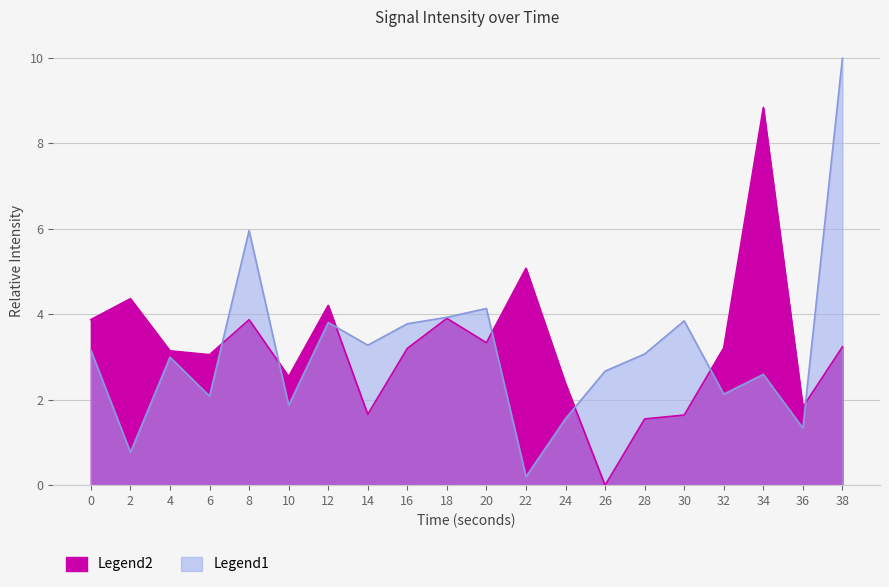

How many interior local valleys does the Legend2 series have?

6